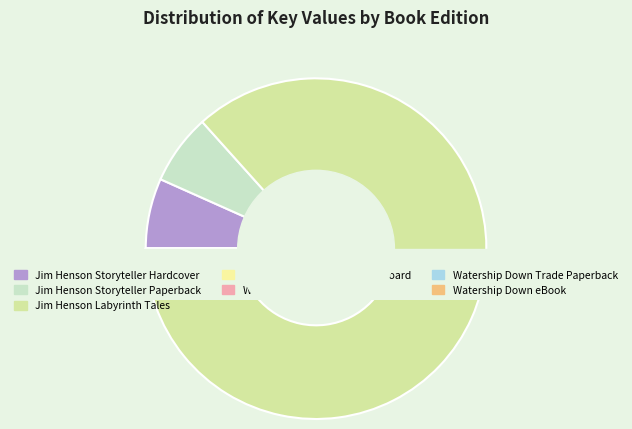

Is Jim Henson Labyrinth Tales the majority of the pie?

Yes